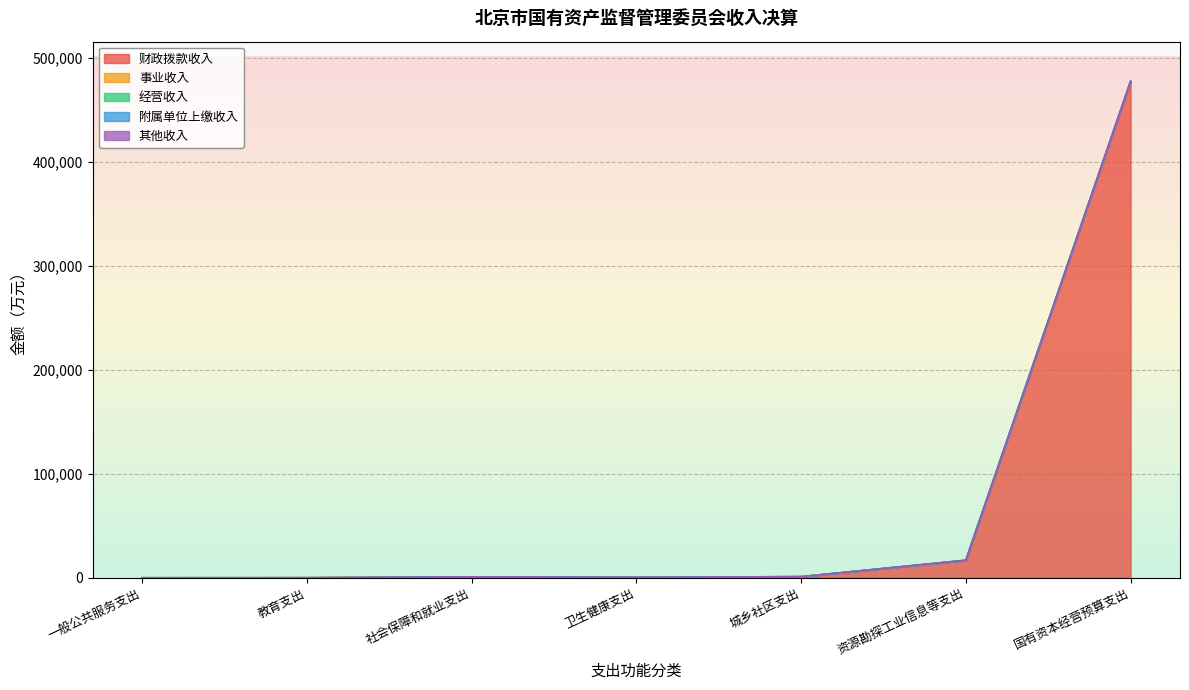

What is the difference between the highest and lowest values at 城乡社区支出?

1100.0